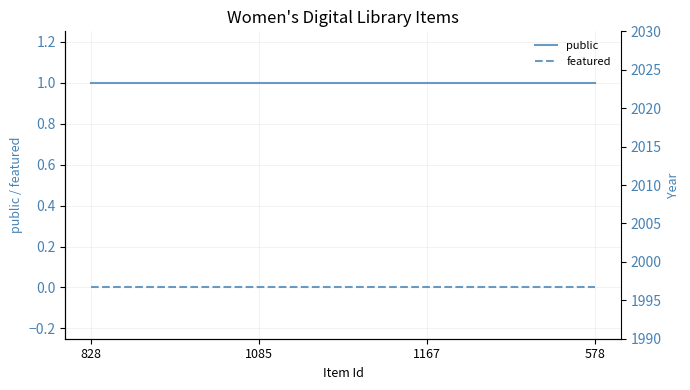

Reading left to right, list all the values displayed in this chart.

public: 1	1	1	1
featured: 0	0	0	0